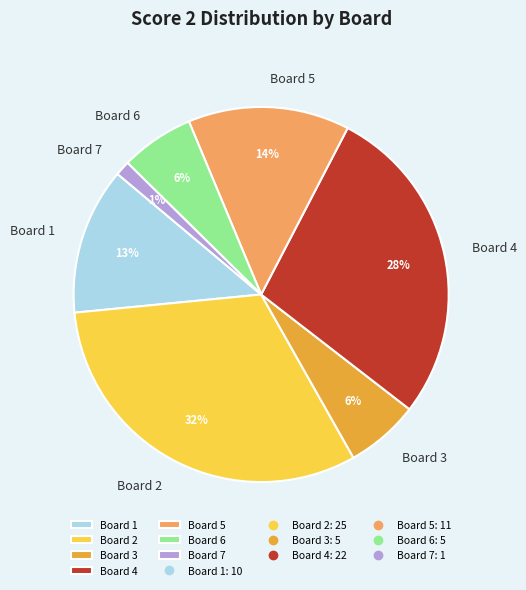

How many slices are in this pie chart?

7